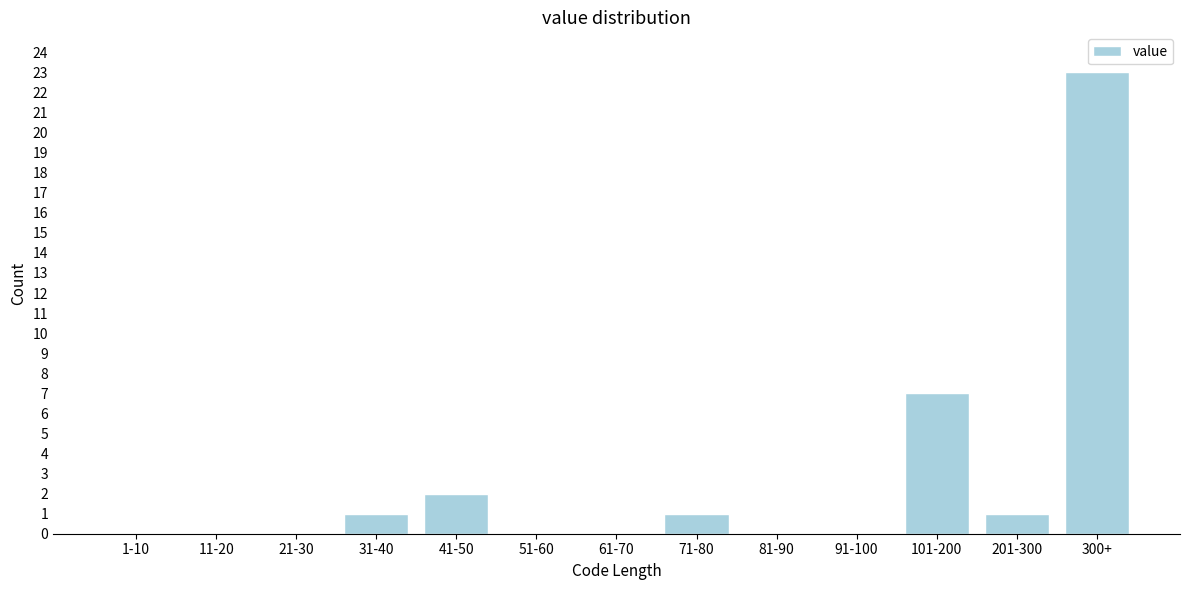

Between 300+ and 201-300, which is larger?

300+